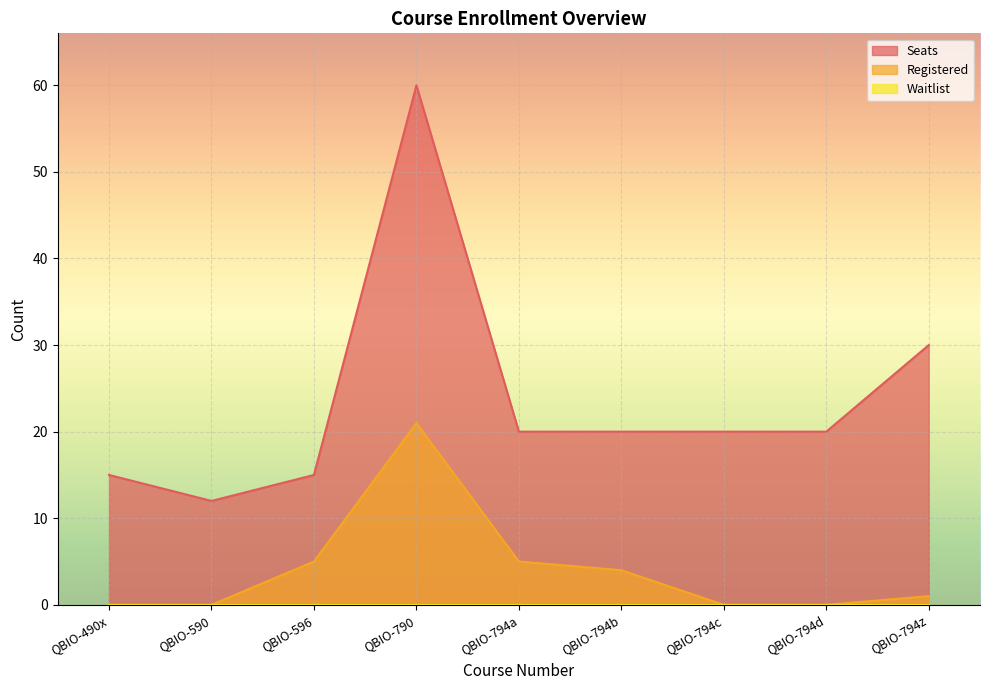

At which label does Registered reach its peak?

QBIO-790